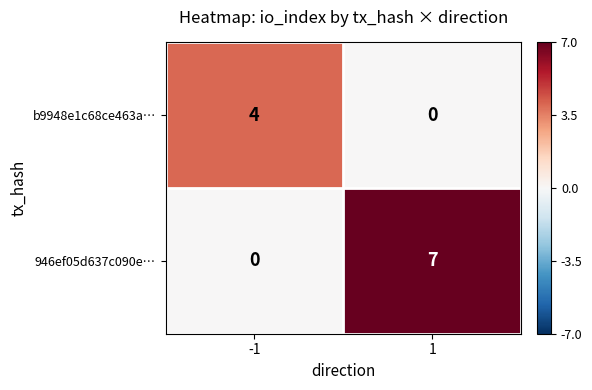

What is the difference between the highest and lowest values at 1?

7